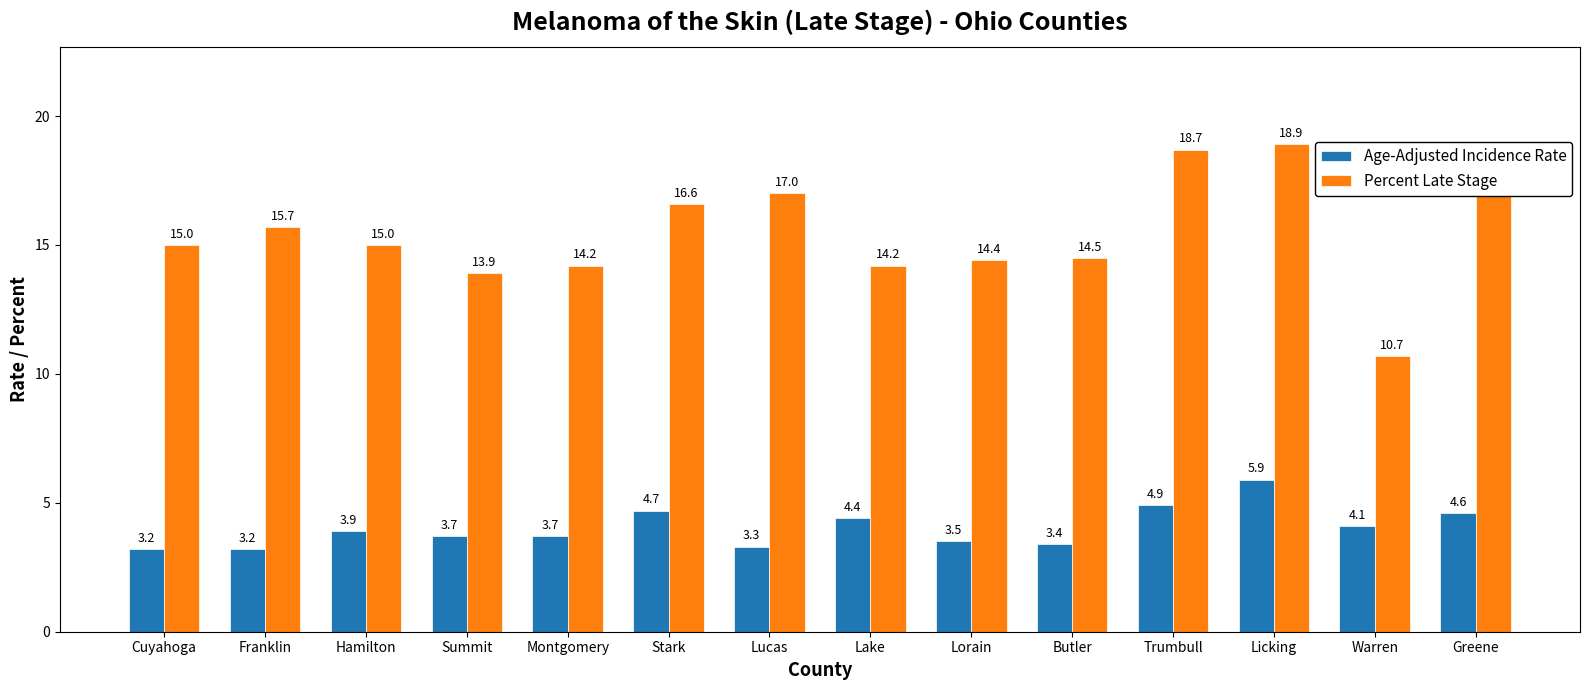

How many bars are there in total?

28